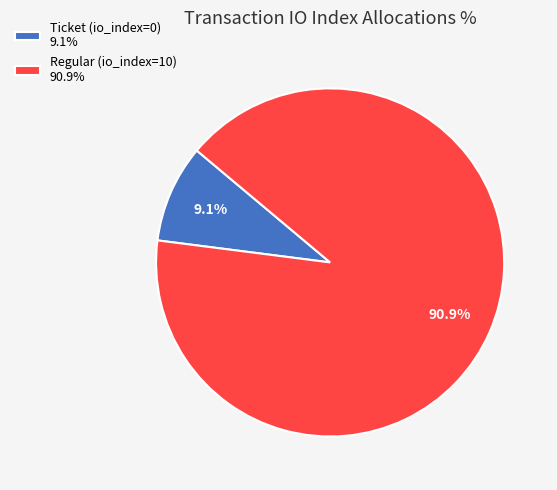

Which category has the smallest portion of the pie?

Ticket (io_index=0)